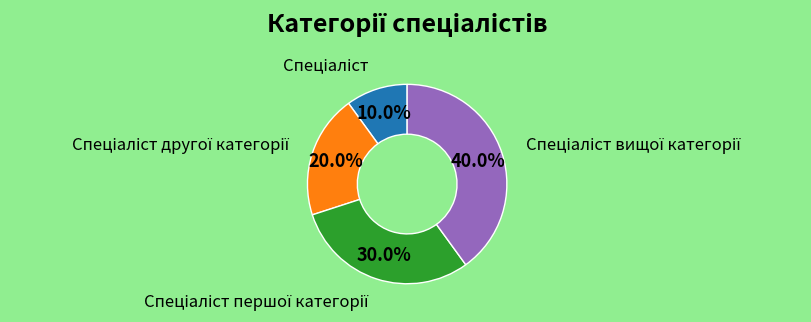

Is there a majority slice in this chart?

No